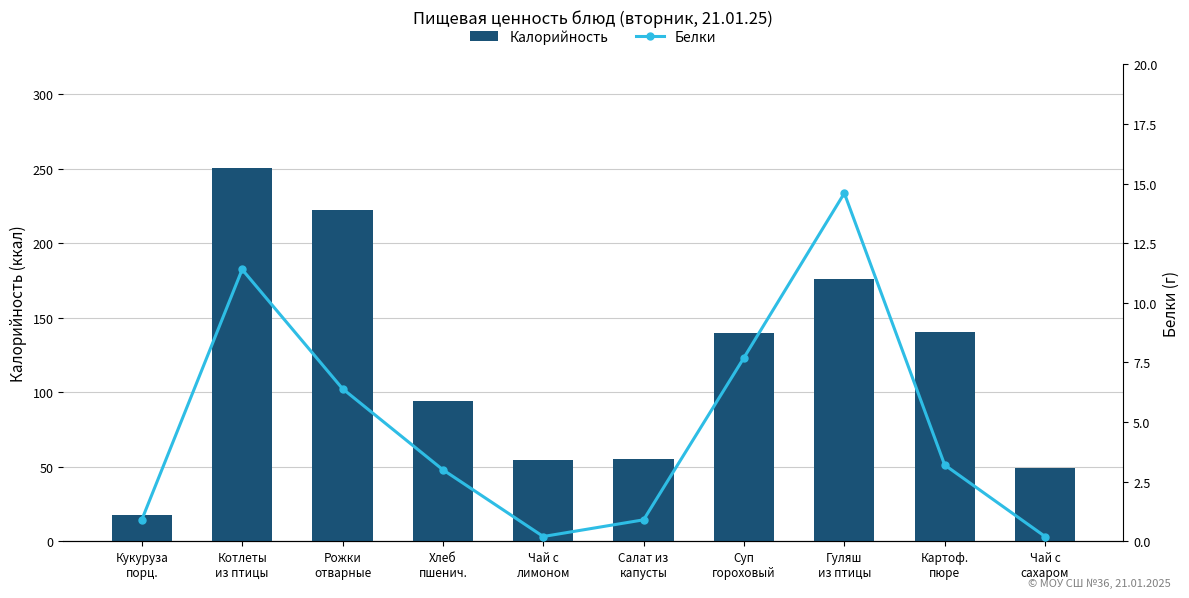

What is the sum of all Калорийность values?

1199.5